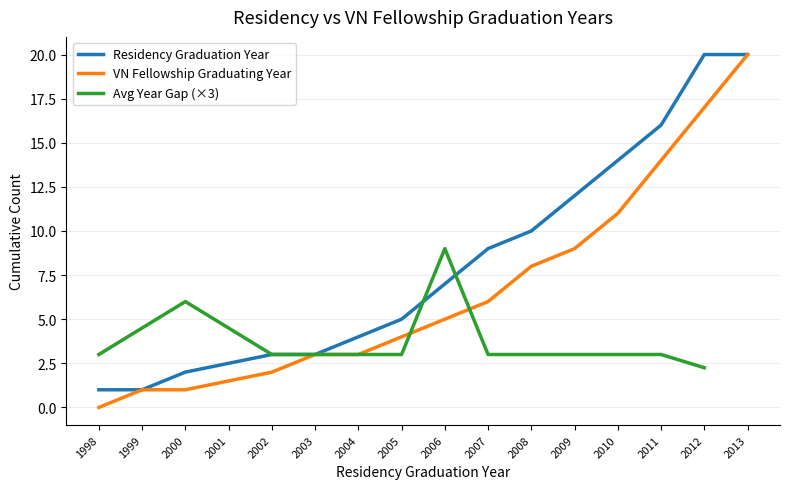

Is it true that VN Fellowship Graduating Year equals 930 at 14?

False